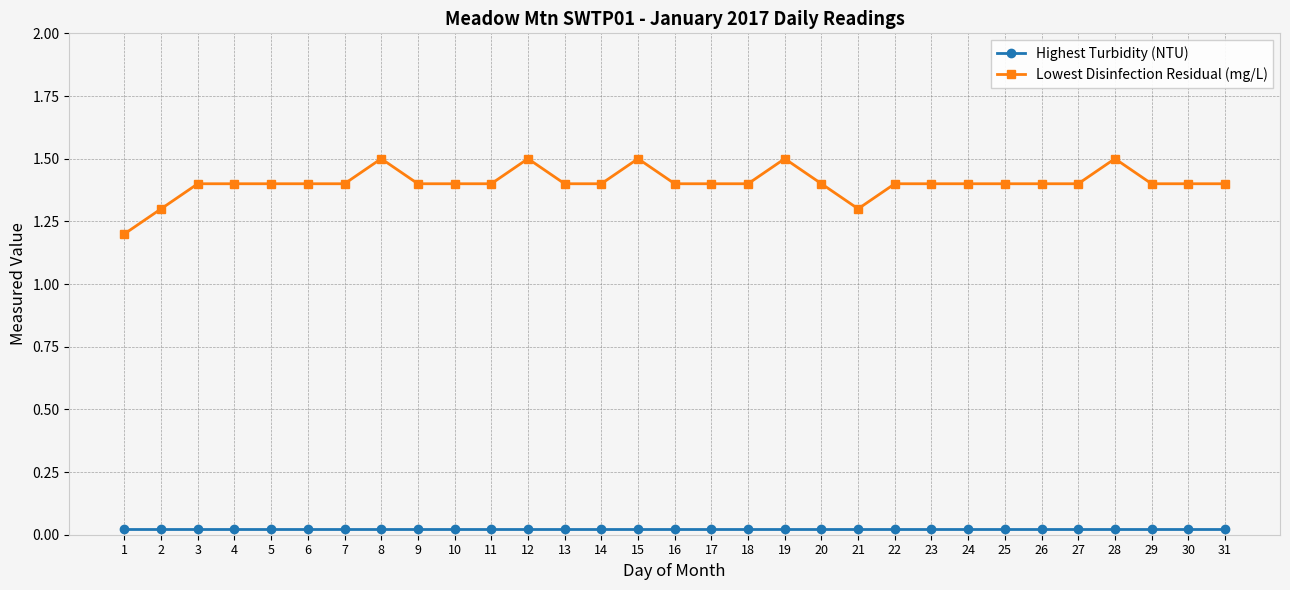

At how many categories does at least one series exceed 1?

31